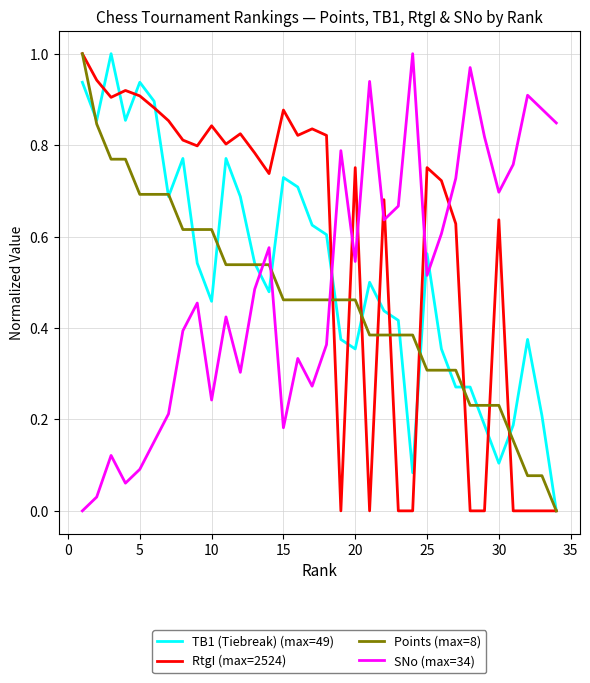

Does the chart display data point markers on the line(s)?

No